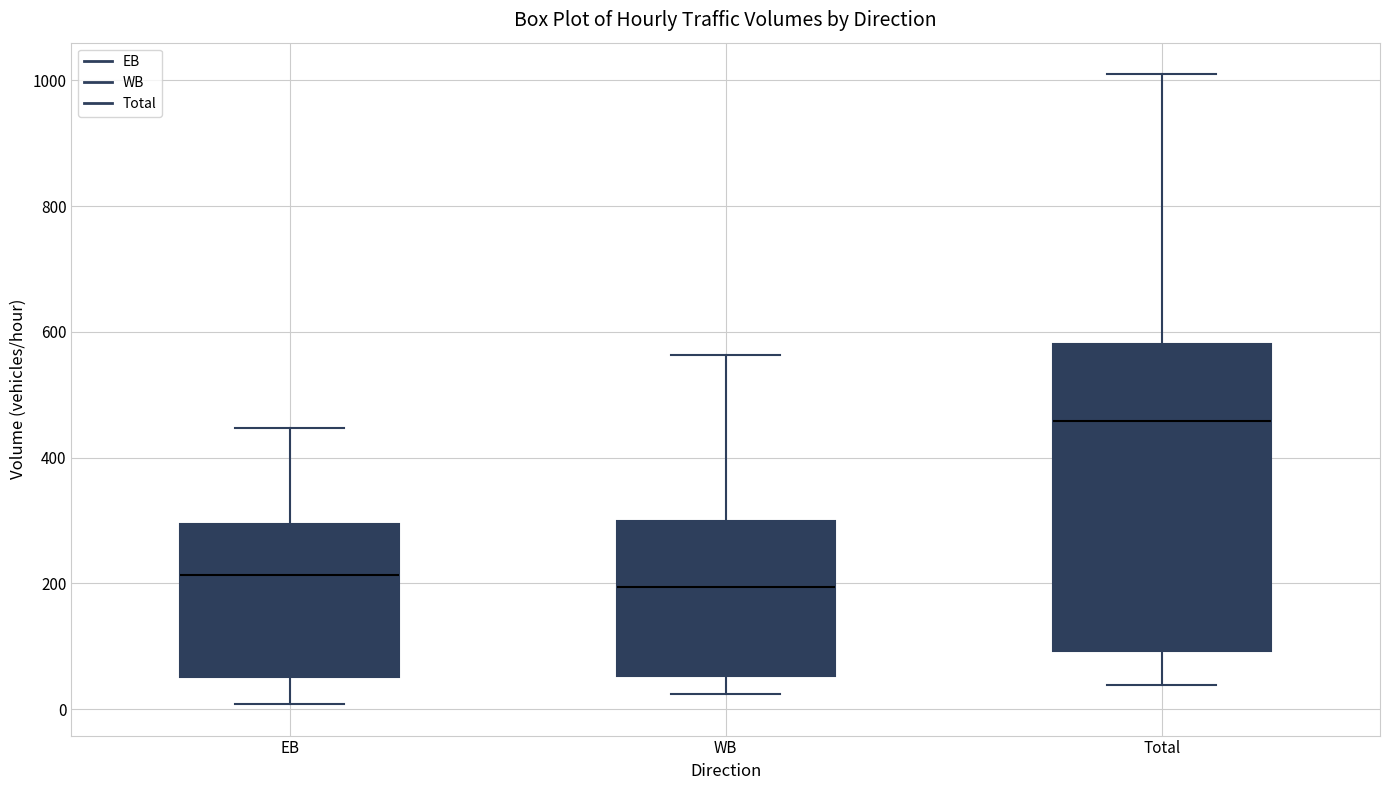

Reading left to right, read every box against the y-axis: the position of its median line, the range the box covers, and the ends of its whiskers. The values are not printed on the chart, so give them approximately, as read against the axis.

EB: median 220, box 60 to 300, whiskers 0 to 440
WB: median 200, box 60 to 300, whiskers 20 to 560
Total: median 460, box 100 to 580, whiskers 40 to 1020